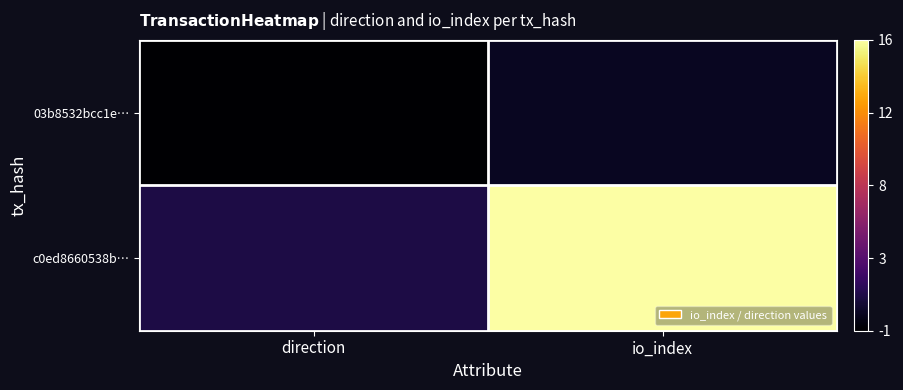

What is the total value across all series at io_index?

18